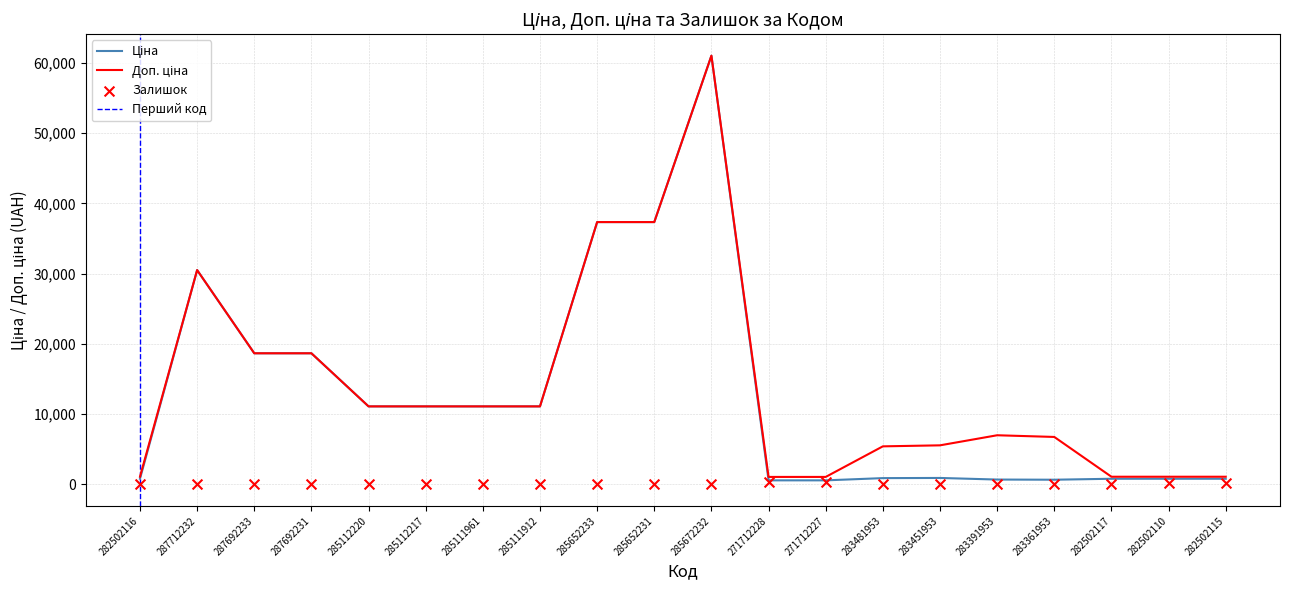

At how many categories does at least one series exceed 51895?

1